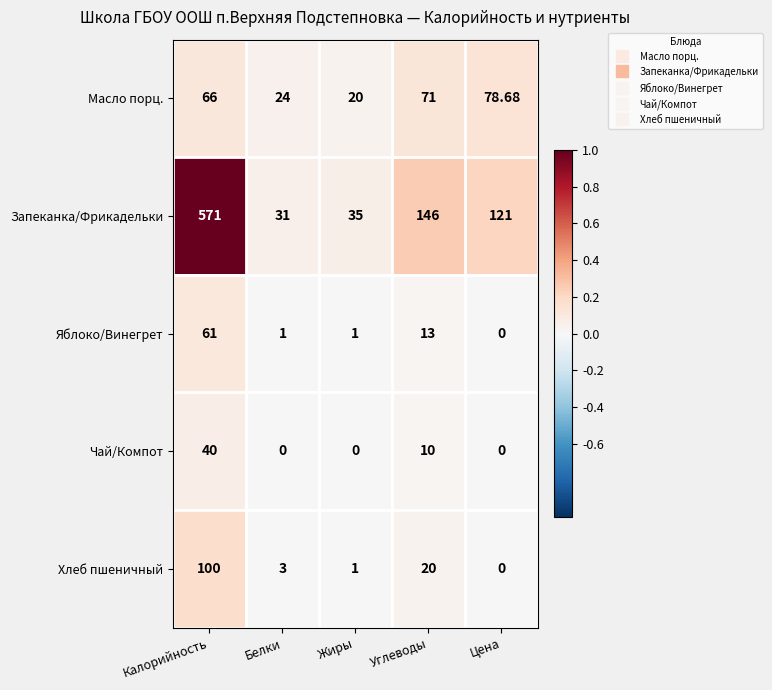

Which series has the largest total across all categories?

Запеканка/Фрикадельки